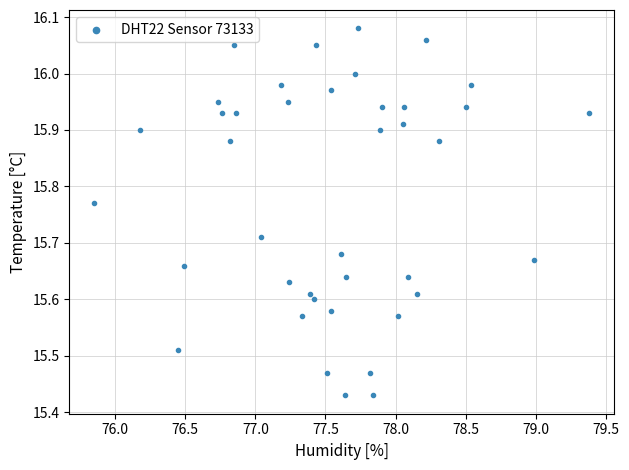

What is the range of X values (max minus min)?

3.5